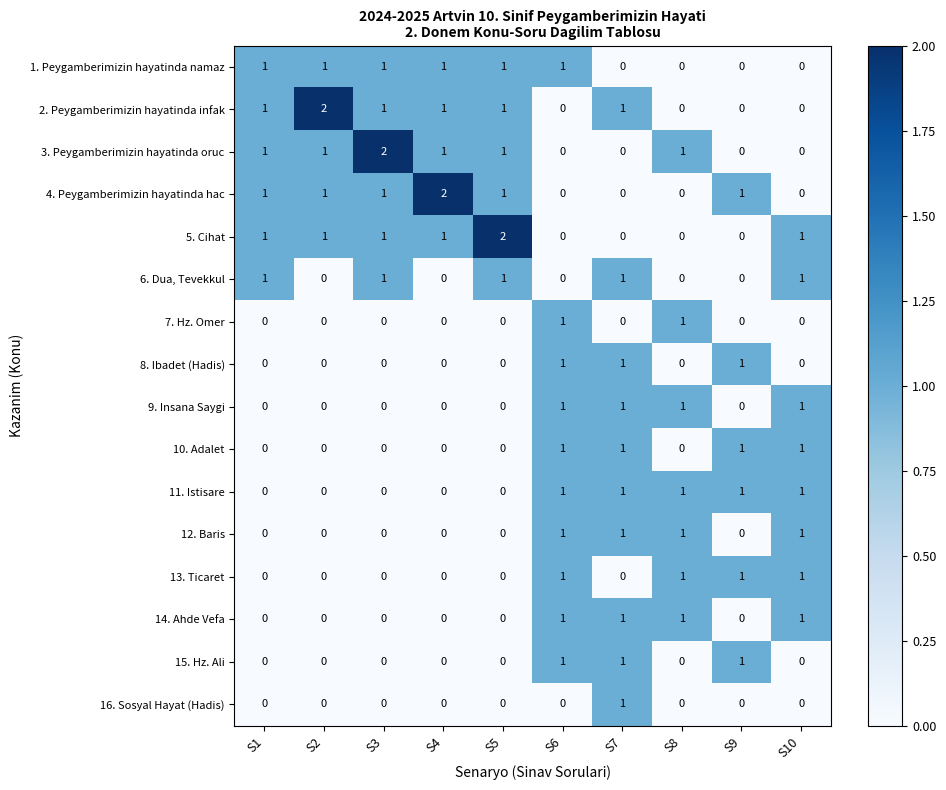

The 3. Peygamberimizin hayatinda oruc series shows 0 at S7. True or false?

True